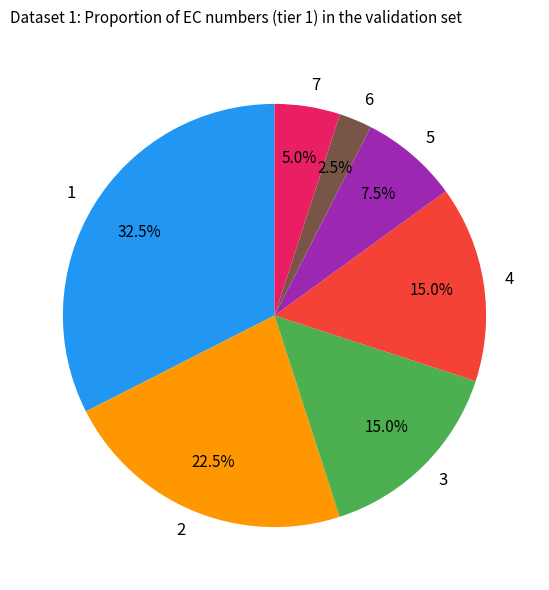

What percentage is NOT represented by 4?

85.0%